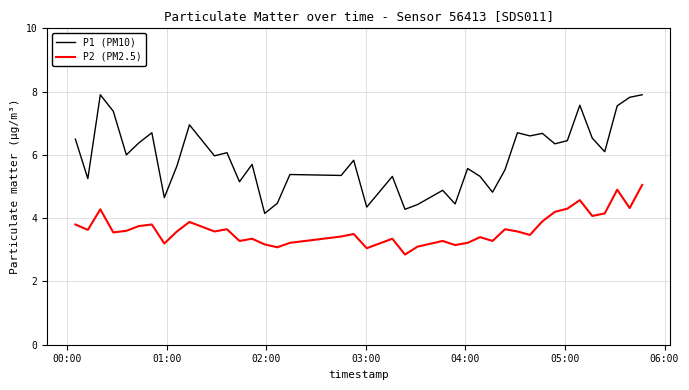

What is the highest value of the P1 (PM10) series?

7.9